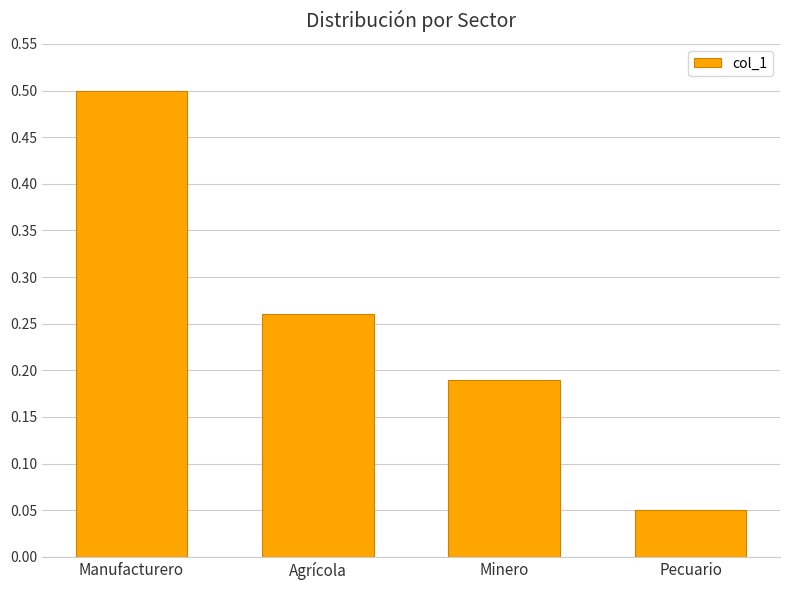

How many bars are there in total?

4